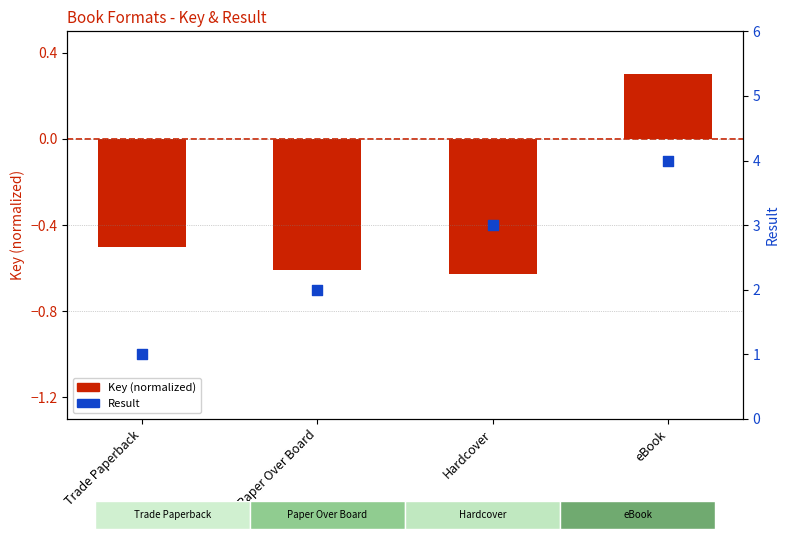

What is the total value across all series at Hardcover?

2.4